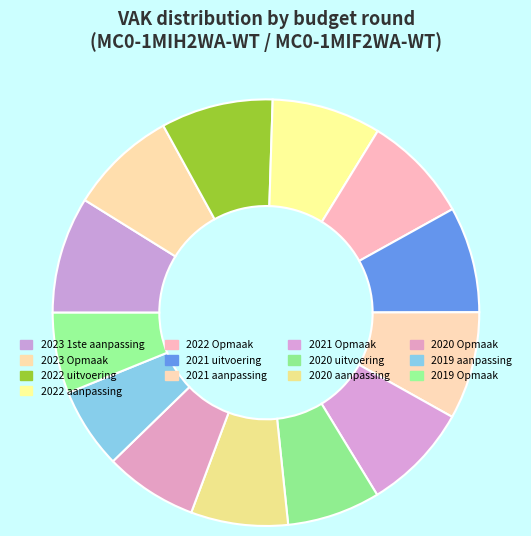

Is it true that 2019 Opmaak is 1% of the pie?

False